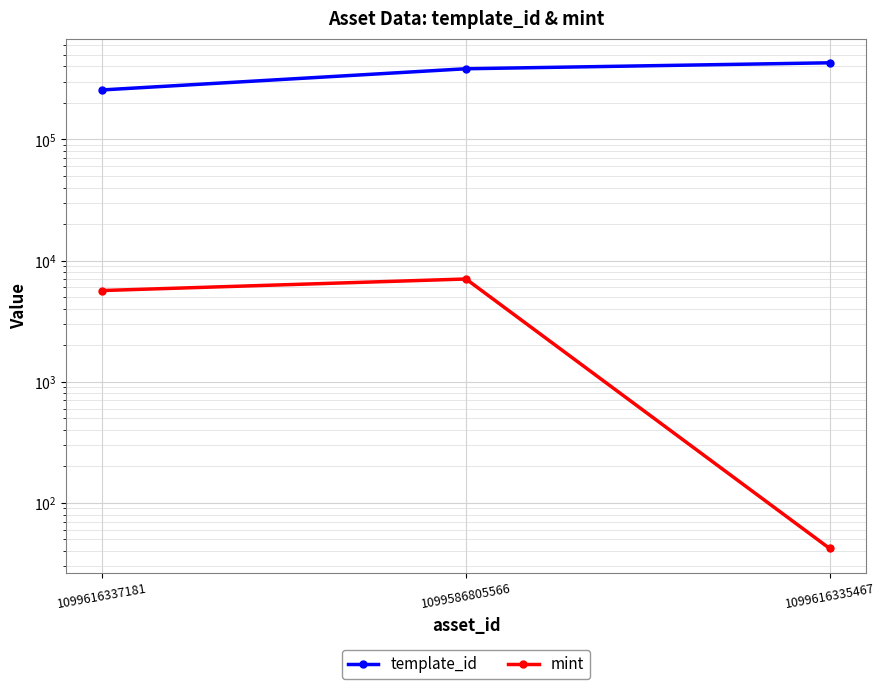

The template_id series shows 428986 at 1099616335467. True or false?

True